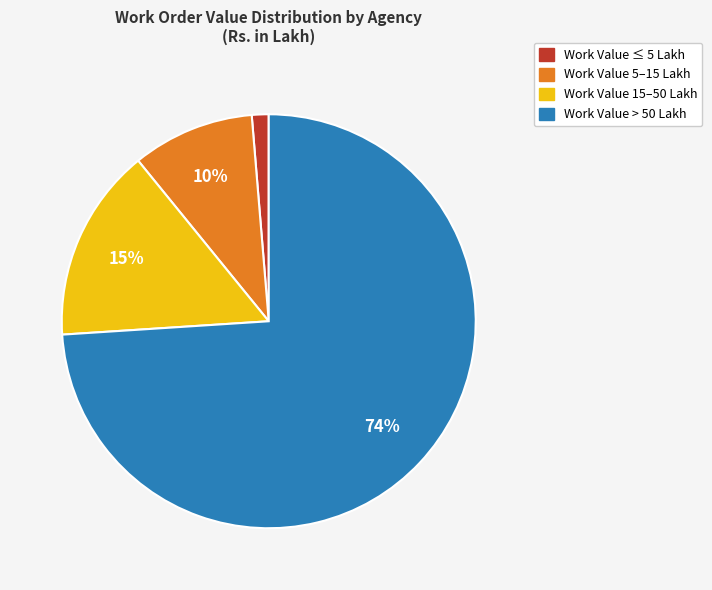

To the nearest percent, what is the average slice percentage?

25%